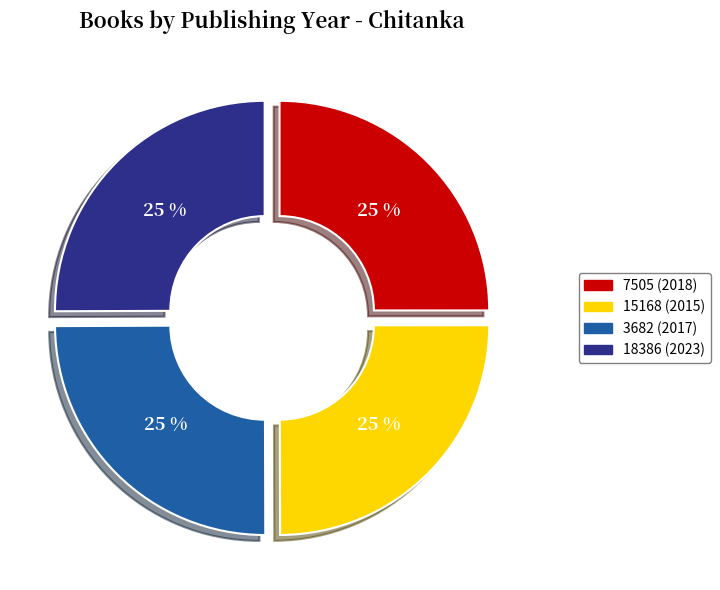

What is the ratio of the value at 18386 (2023) to the value at 7505 (2018)?

1.0